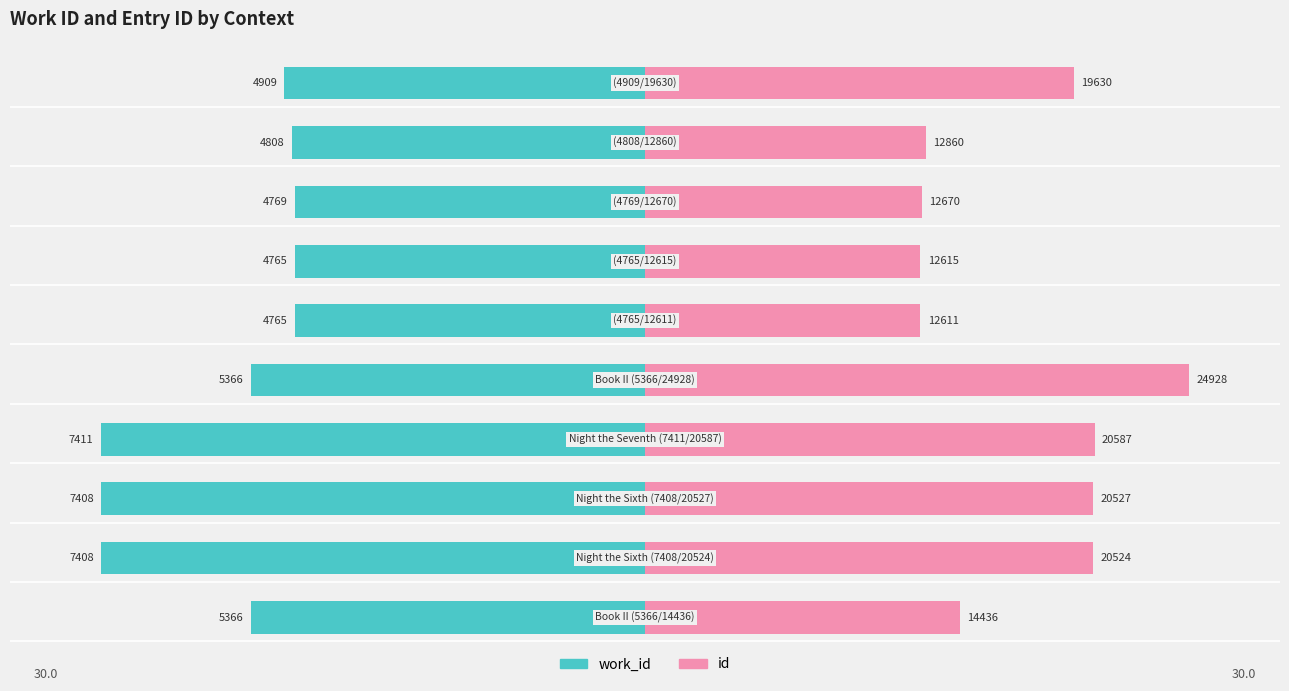

Does the chart contain stacked bars?

No